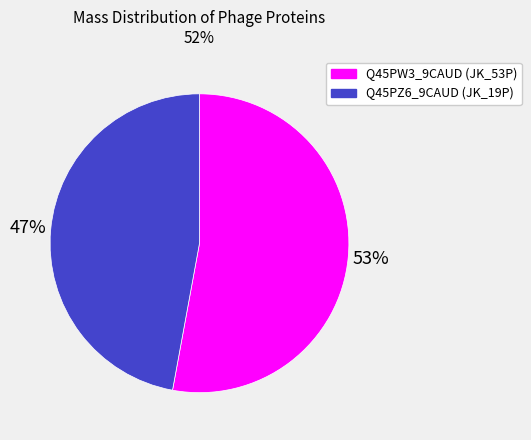

Which category accounts for the majority?

Q45PW3_9CAUD (JK_53P)